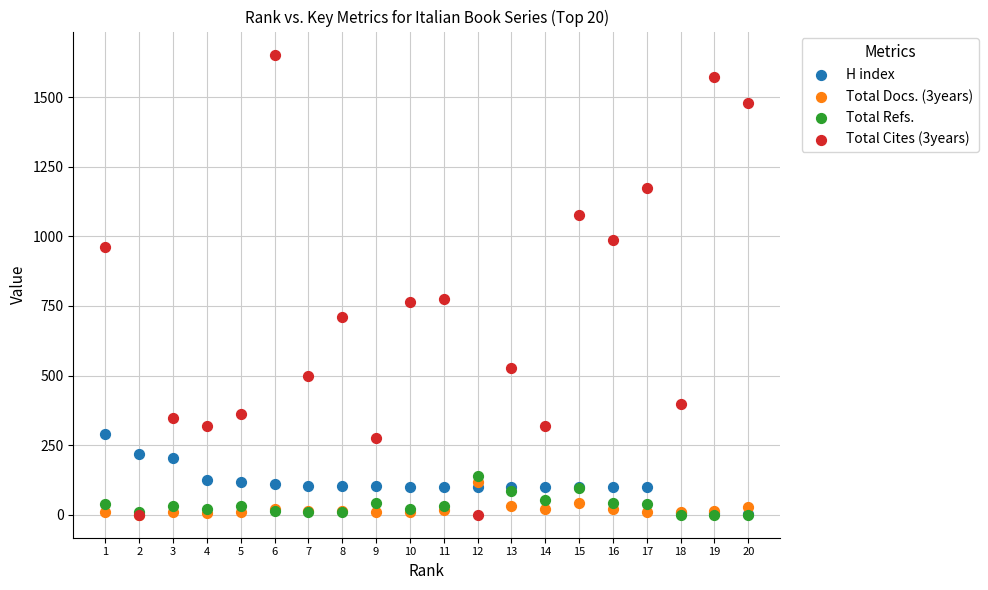

Which series contains the highest Y value?

Total Cites (3years)